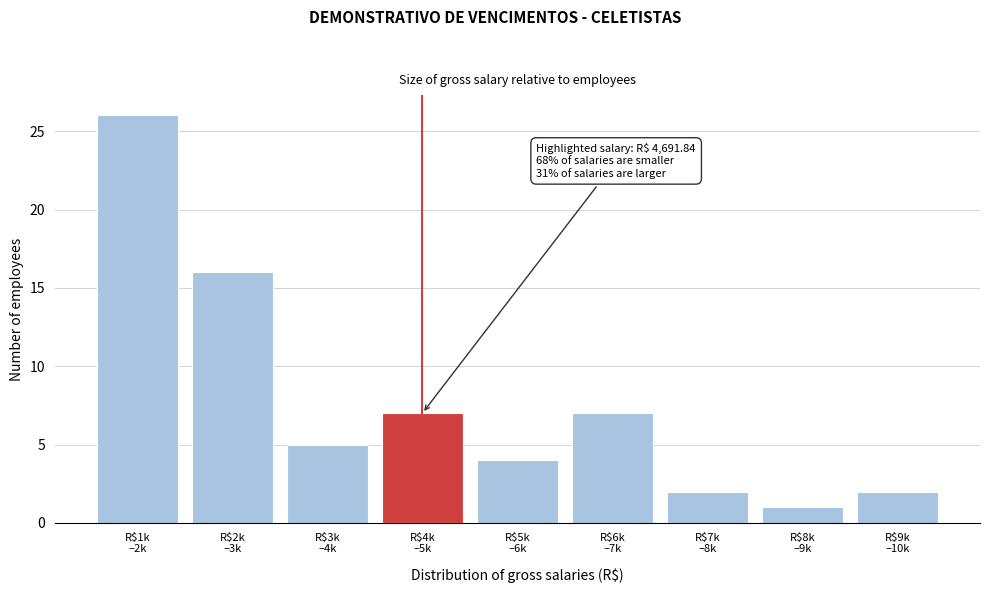

Reading left to right, what are all the values shown in this chart?

26	16	5	7	4	7	2	1	2